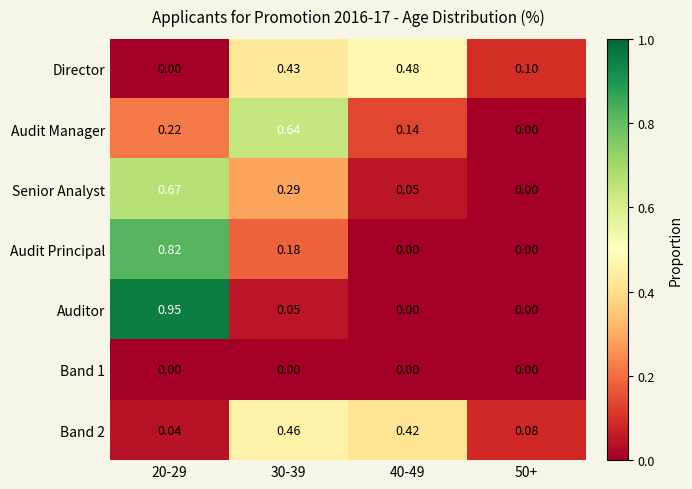

At which category is the sum across all series the highest?

20-29